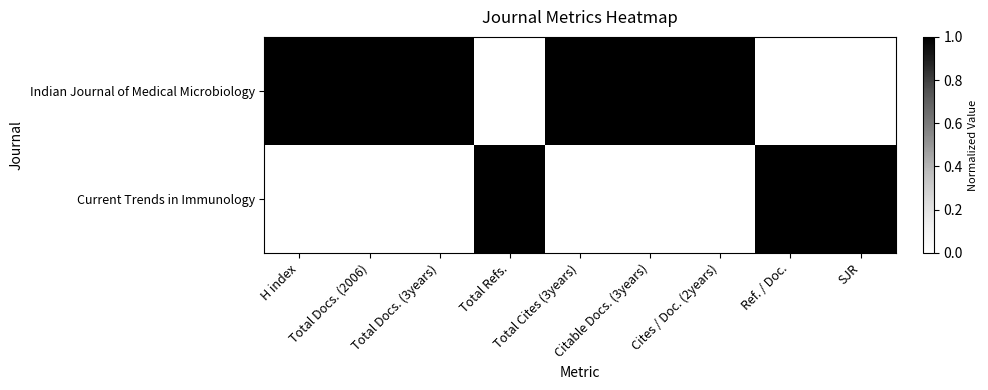

Which series changed the most between H index and Citable Docs. (3years)?

Indian Journal of Medical Microbiology